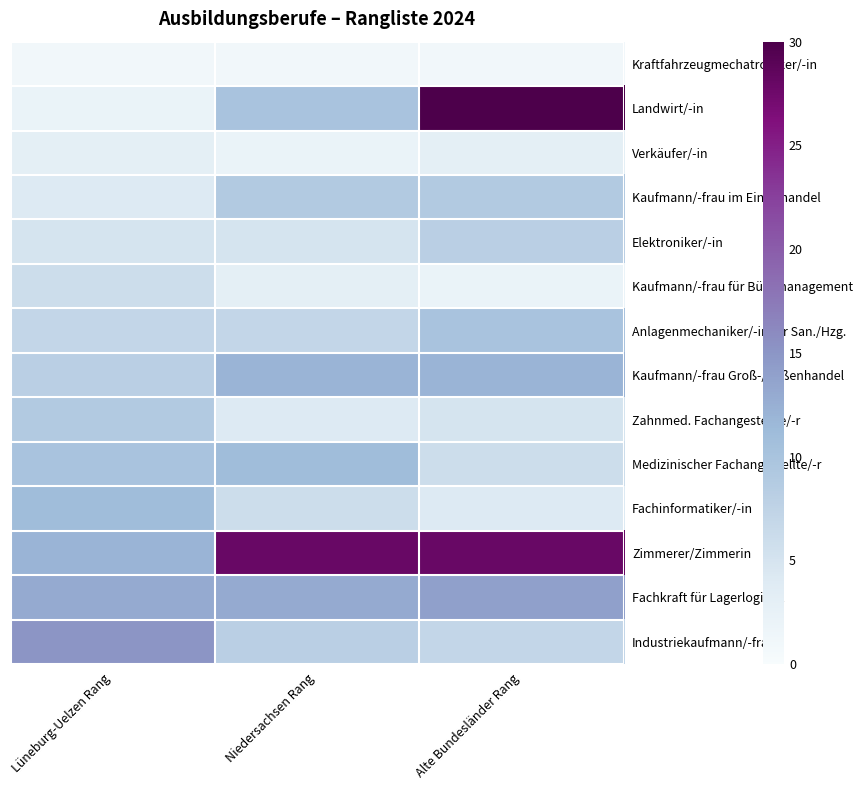

Reading left to right, what are all the values shown in this chart?

Kraftfahrzeugmechatroniker/-in: Lüneburg-Uelzen Rang=1	Niedersachsen Rang=1	Alte Bundesländer Rang=1
Landwirt/-in: Lüneburg-Uelzen Rang=2	Niedersachsen Rang=10	Alte Bundesländer Rang=30
Verkäufer/-in: Lüneburg-Uelzen Rang=3	Niedersachsen Rang=2	Alte Bundesländer Rang=3
Kaufmann/-frau im Einzelhandel: Lüneburg-Uelzen Rang=4	Niedersachsen Rang=9	Alte Bundesländer Rang=9
Elektroniker/-in: Lüneburg-Uelzen Rang=5	Niedersachsen Rang=5	Alte Bundesländer Rang=8
Kaufmann/-frau für Büromanagement: Lüneburg-Uelzen Rang=6	Niedersachsen Rang=3	Alte Bundesländer Rang=2
Anlagenmechaniker/-in für San./Hzg.: Lüneburg-Uelzen Rang=7	Niedersachsen Rang=7	Alte Bundesländer Rang=10
Kaufmann/-frau Groß-/Außenhandel: Lüneburg-Uelzen Rang=8	Niedersachsen Rang=12	Alte Bundesländer Rang=12
Zahnmed. Fachangestellte/-r: Lüneburg-Uelzen Rang=9	Niedersachsen Rang=4	Alte Bundesländer Rang=5
Medizinischer Fachangestellte/-r: Lüneburg-Uelzen Rang=10	Niedersachsen Rang=11	Alte Bundesländer Rang=6
Fachinformatiker/-in: Lüneburg-Uelzen Rang=11	Niedersachsen Rang=6	Alte Bundesländer Rang=4
Zimmerer/Zimmerin: Lüneburg-Uelzen Rang=12	Niedersachsen Rang=28	Alte Bundesländer Rang=28
Fachkraft für Lagerlogistik: Lüneburg-Uelzen Rang=13	Niedersachsen Rang=13	Alte Bundesländer Rang=14
Industriekaufmann/-frau: Lüneburg-Uelzen Rang=15	Niedersachsen Rang=8	Alte Bundesländer Rang=7